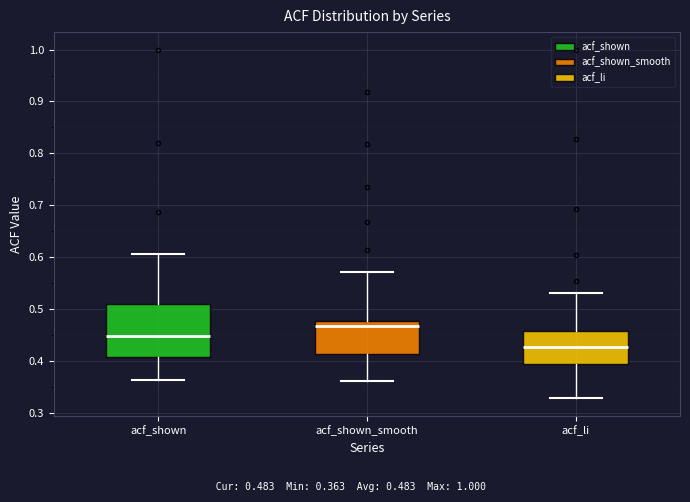

Comparing the boxes themselves (not the whiskers), which one is the tallest?

acf_shown